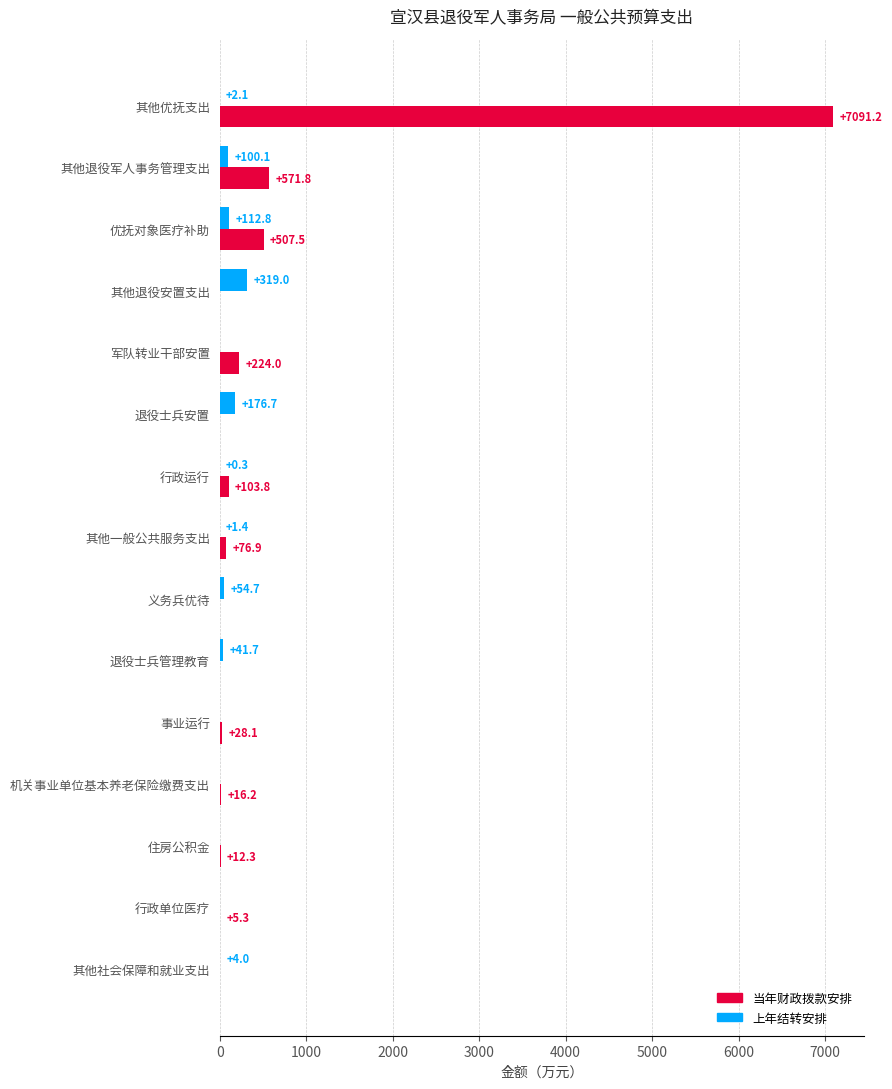

True or false: 当年财政拨款安排 has a value of 103.8 at 行政运行.

True